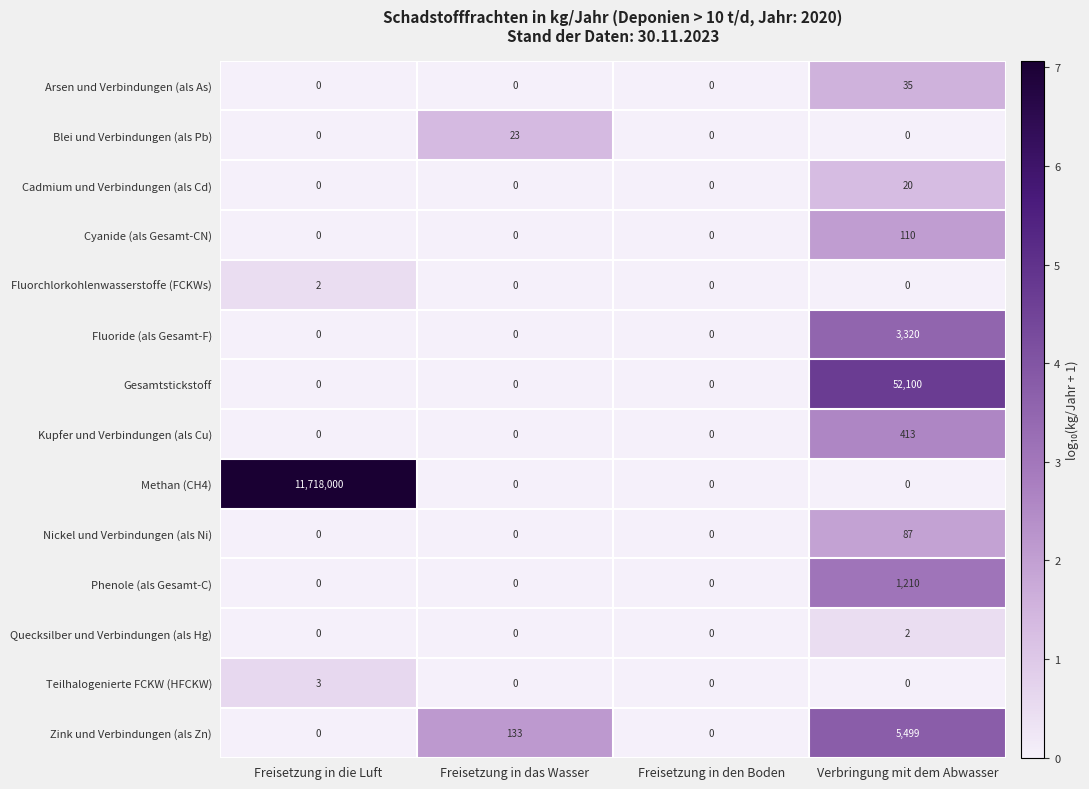

True or false: Kupfer und Verbindungen (als Cu) has a value of 0 at Freisetzung in die Luft.

True